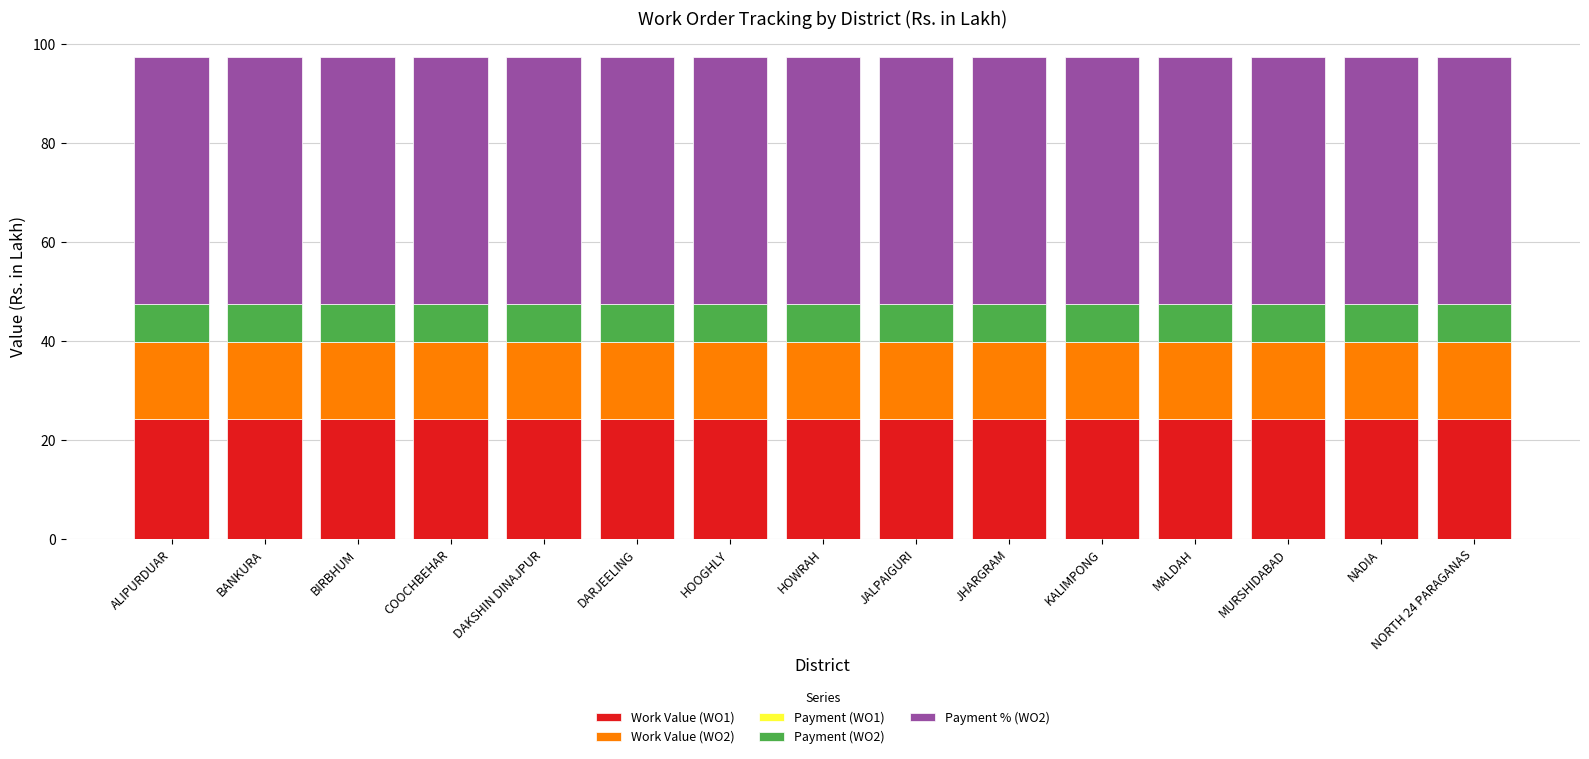

What is the total value across all series at HOOGHLY?

97.4